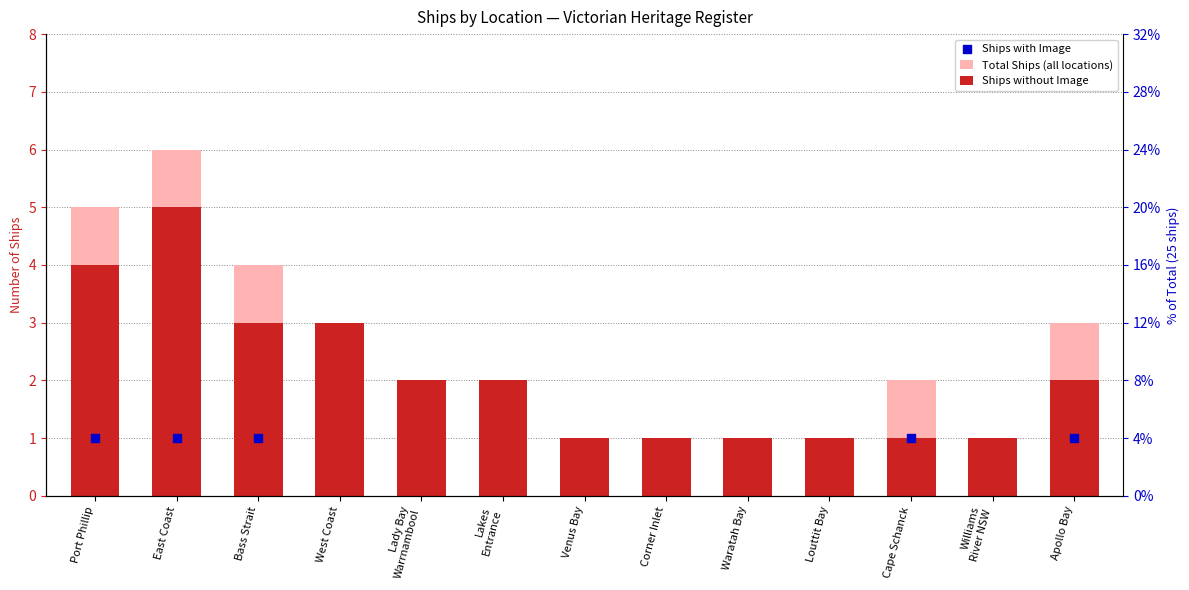

What is the total value across all series at Corner Inlet?

2